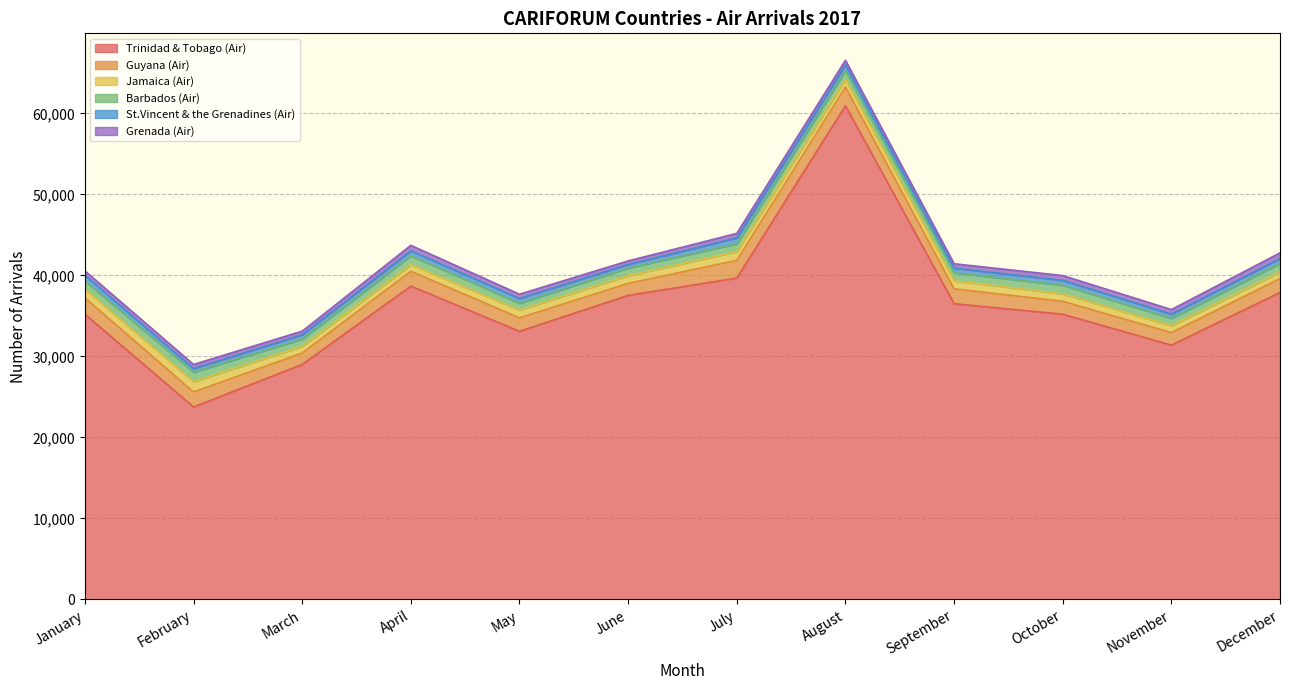

How many categories are shown in the chart?

12